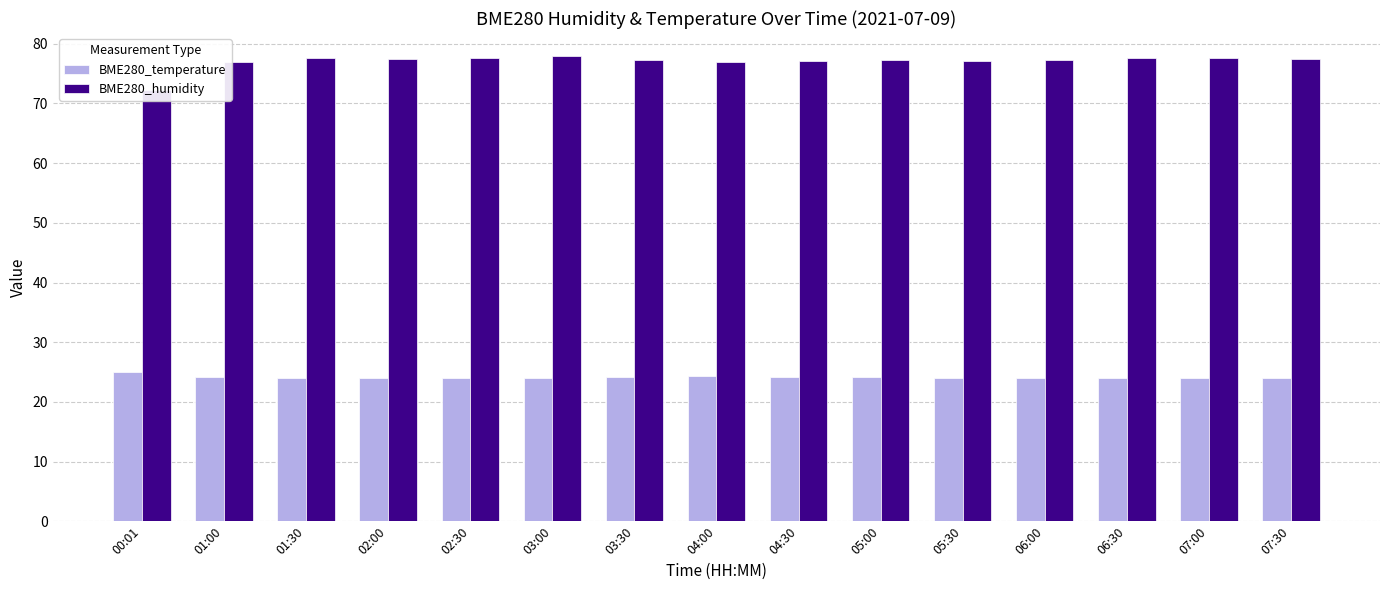

Rank the series at 03:00 from lowest to highest value.

BME280_temperature, BME280_humidity